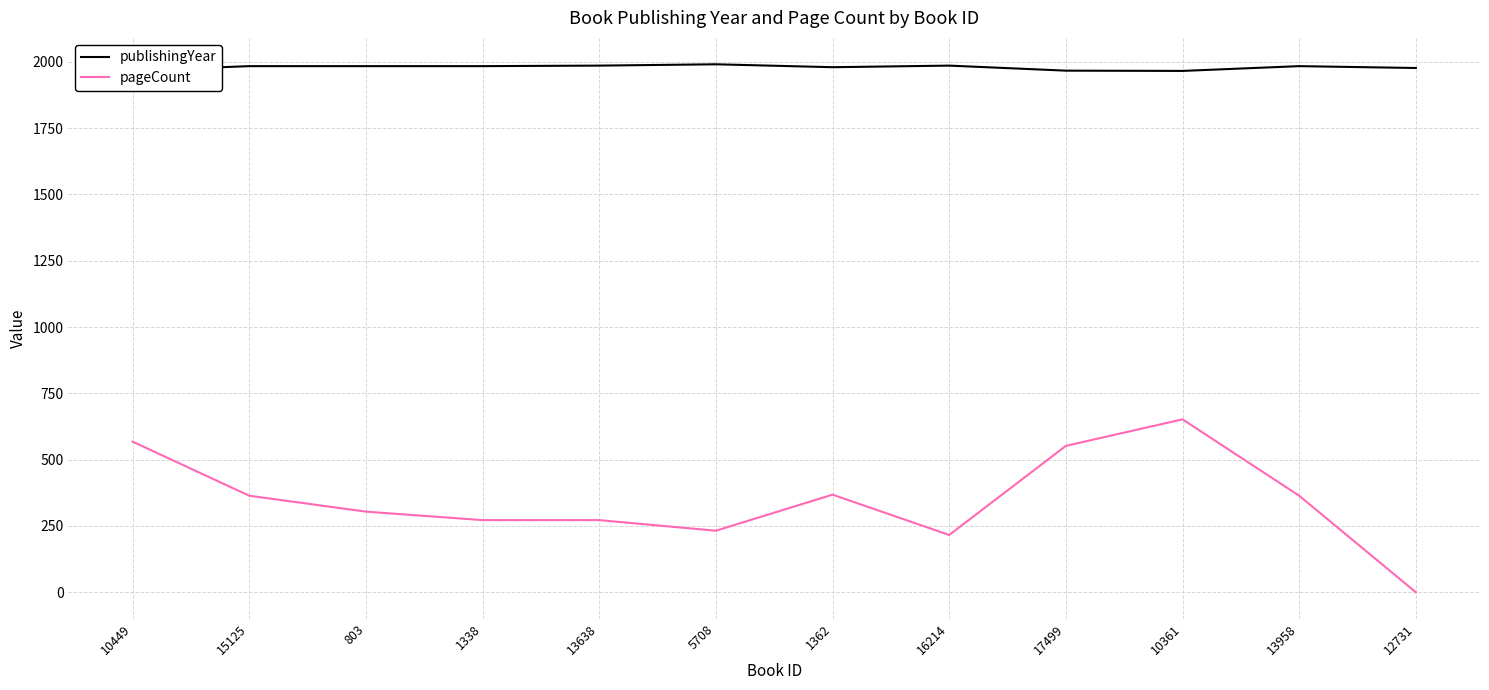

Does the chart display data point markers on the line(s)?

No